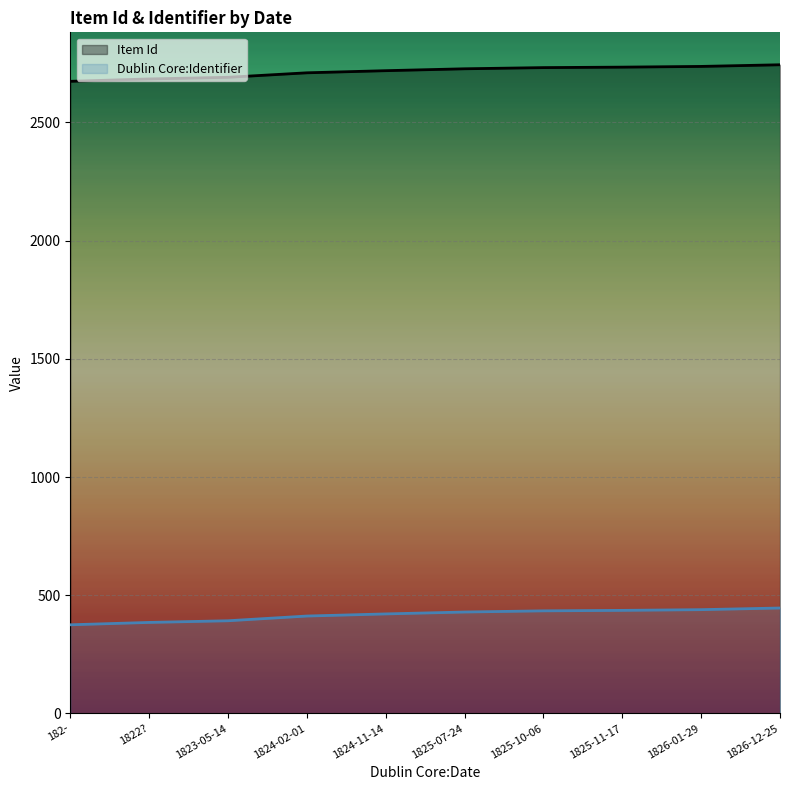

What is the lowest value of the Item Id series?

2674